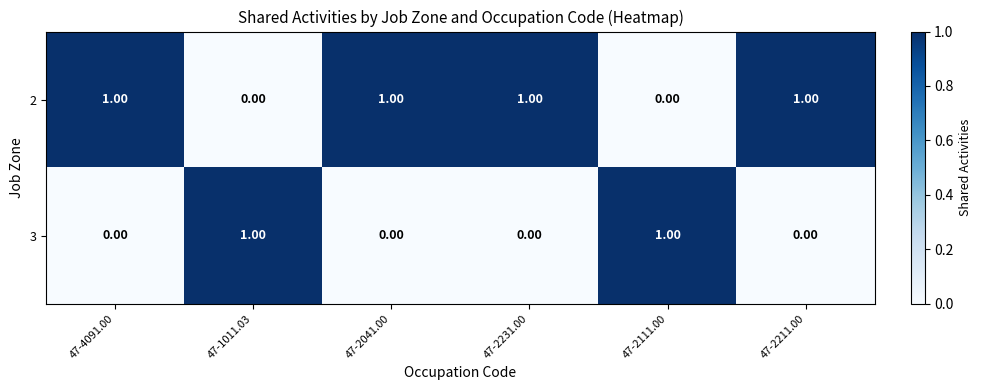

At 47-4091.00, list the series in order from smallest to largest.

3, 2